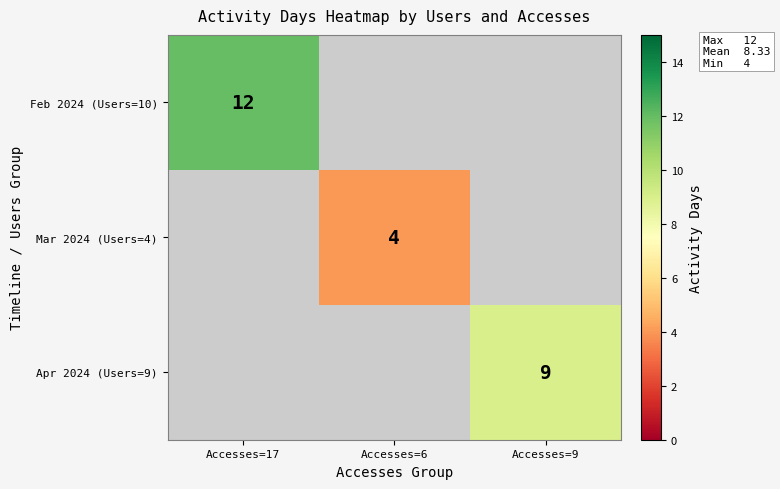

How many distinct data groups are displayed?

3